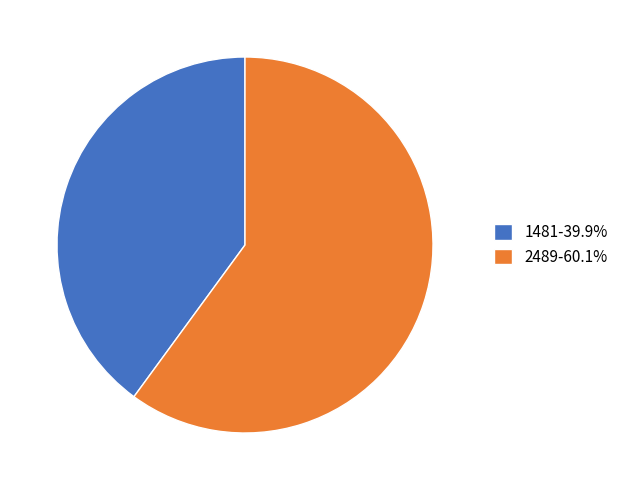

Is the sum of 1481-39.9% and 2489-60.1% greater than half?

Yes